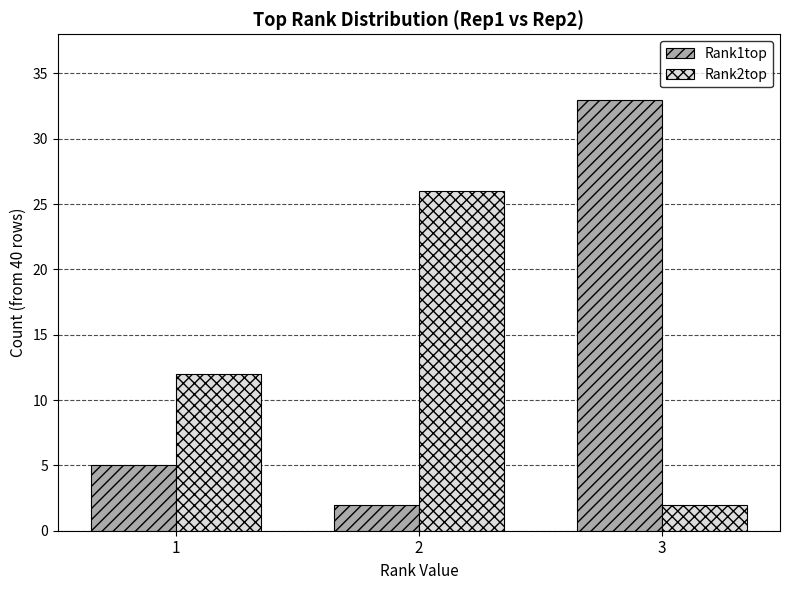

At which label is Rank2top closest to 14?

1